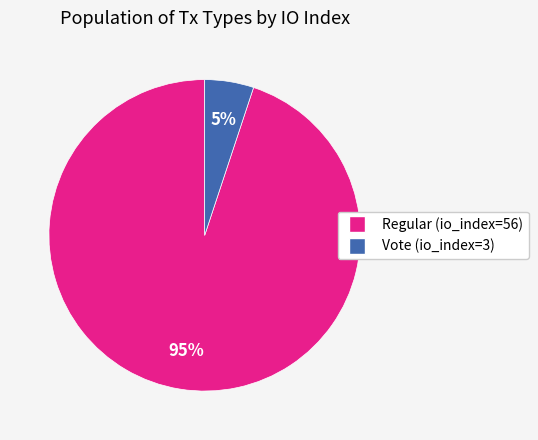

Rank the categories by value from highest to lowest.

Regular (io_index=56), Vote (io_index=3)